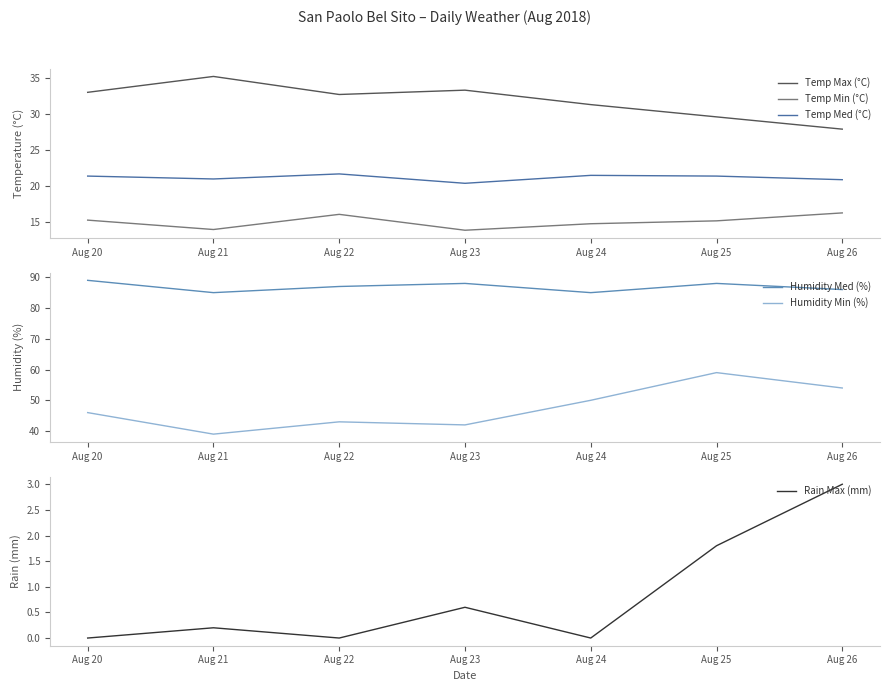

The Humidity Med (%) series shows 88.0 at Aug 23. True or false?

True